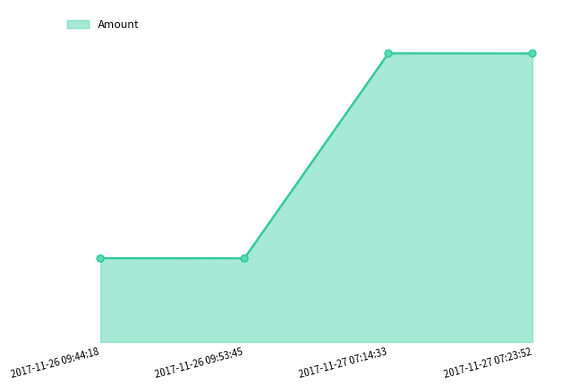

The value at 2017-11-27 07:23:52 is 5048.3. True or false?

False